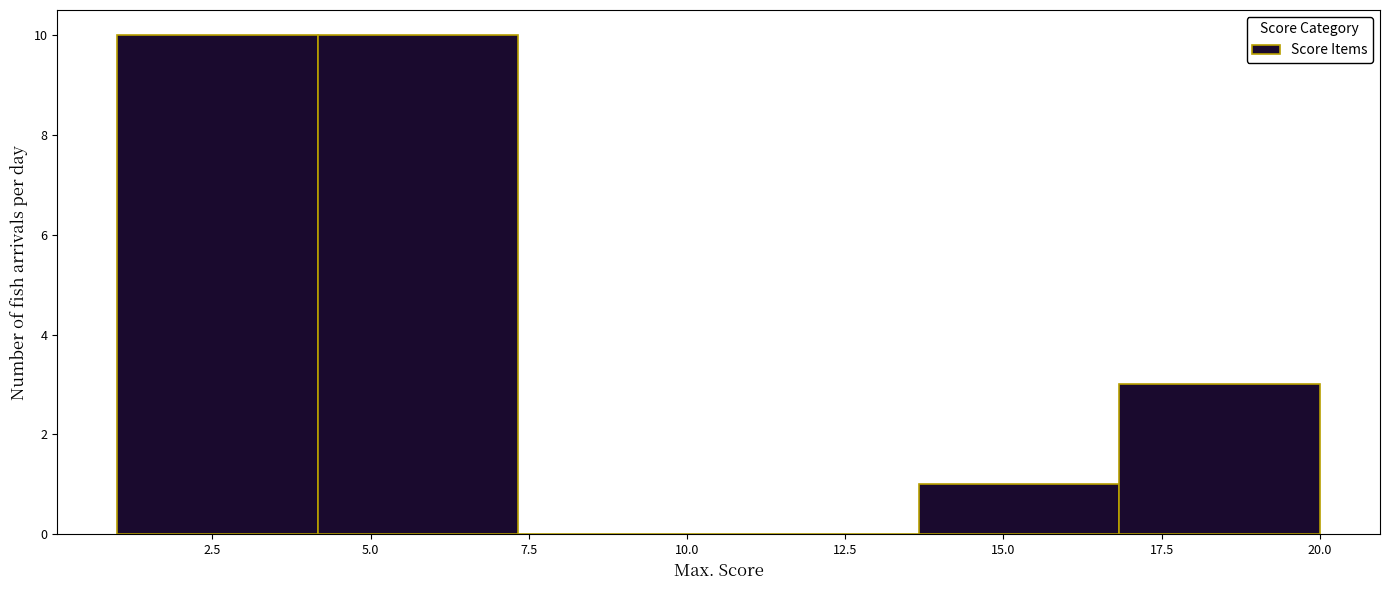

How tall is the bar that spans 13.5 to 17.0 on the x-axis? Neither the bar edges nor the heights are printed on the chart, so give them approximately, as read against the axes.

1